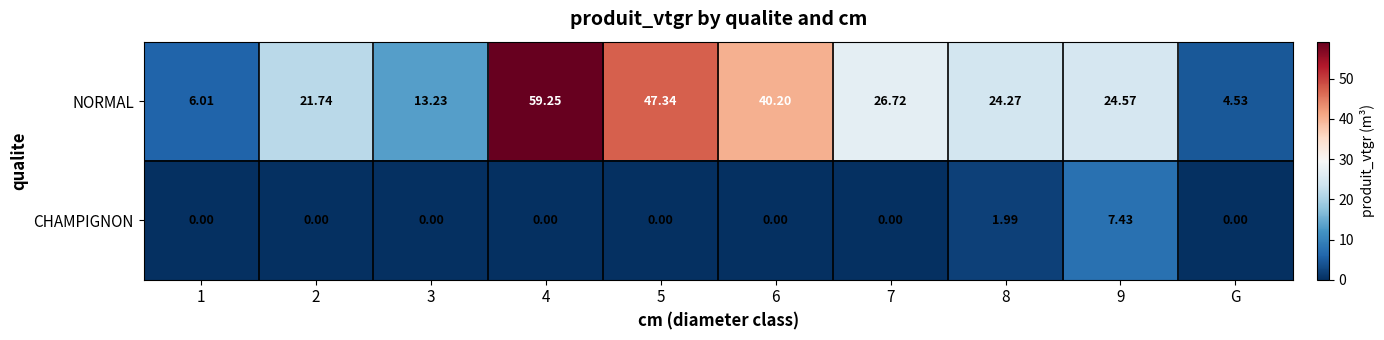

Rank the series at 8 from lowest to highest value.

CHAMPIGNON, NORMAL